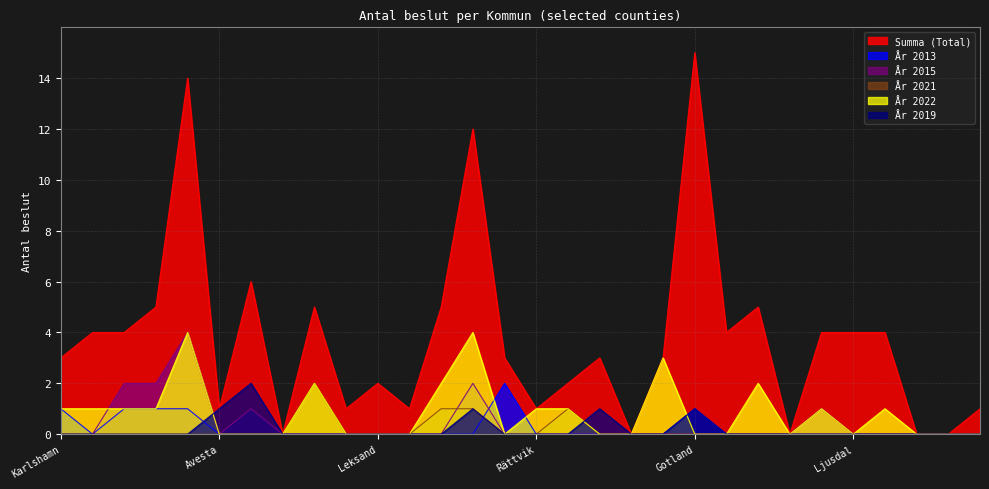

What is the total value across all series at Ljusdal?

4